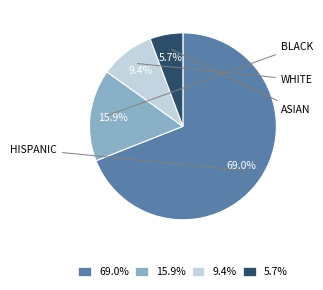

Rank the categories by value from lowest to highest.

5.7%, 9.4%, 15.9%, 69.0%